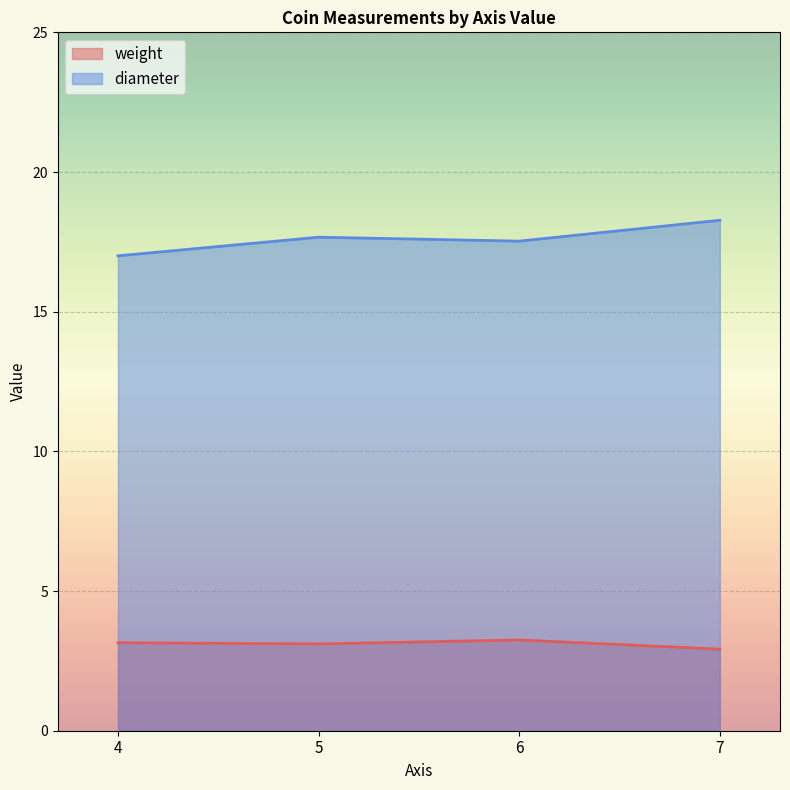

True or false: weight has more than 1 points higher than both neighbors.

False